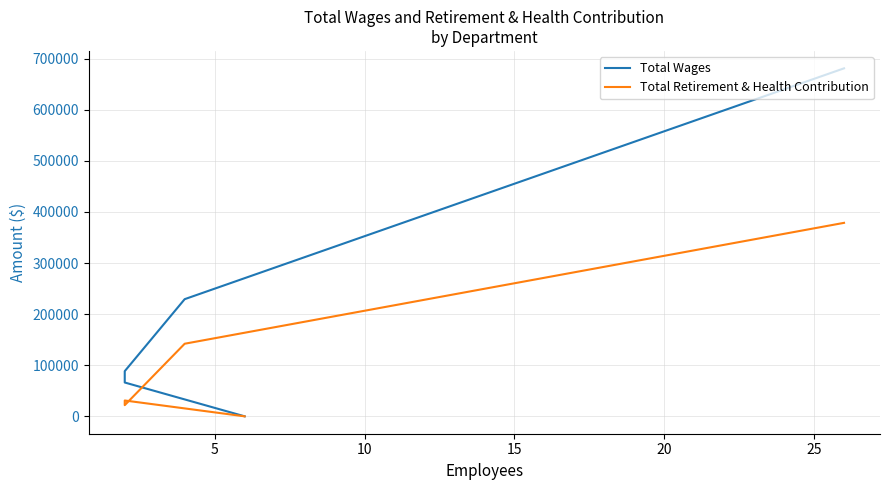

Rank the series by their average value, from highest to lowest.

Total Wages, Total Retirement & Health Contribution